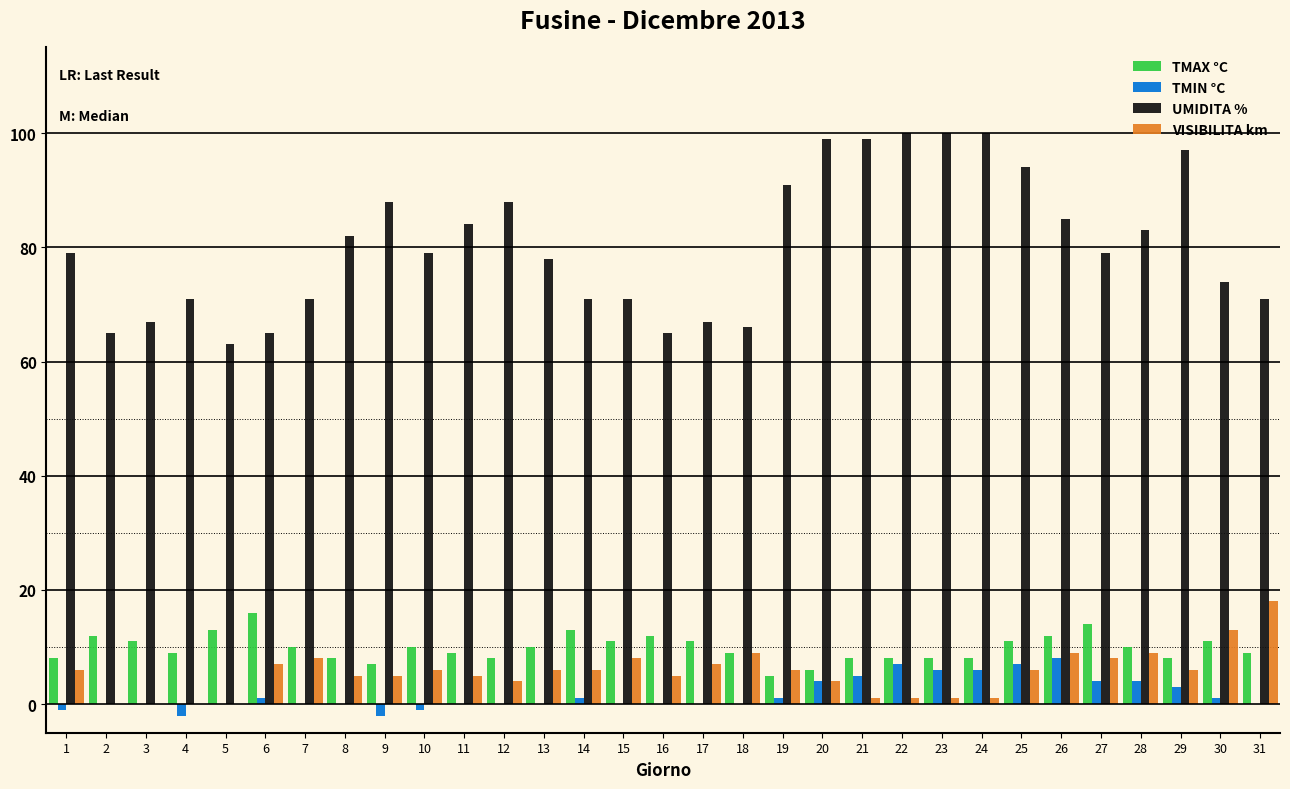

Is it true that TMIN °C equals 6 at 24?

True